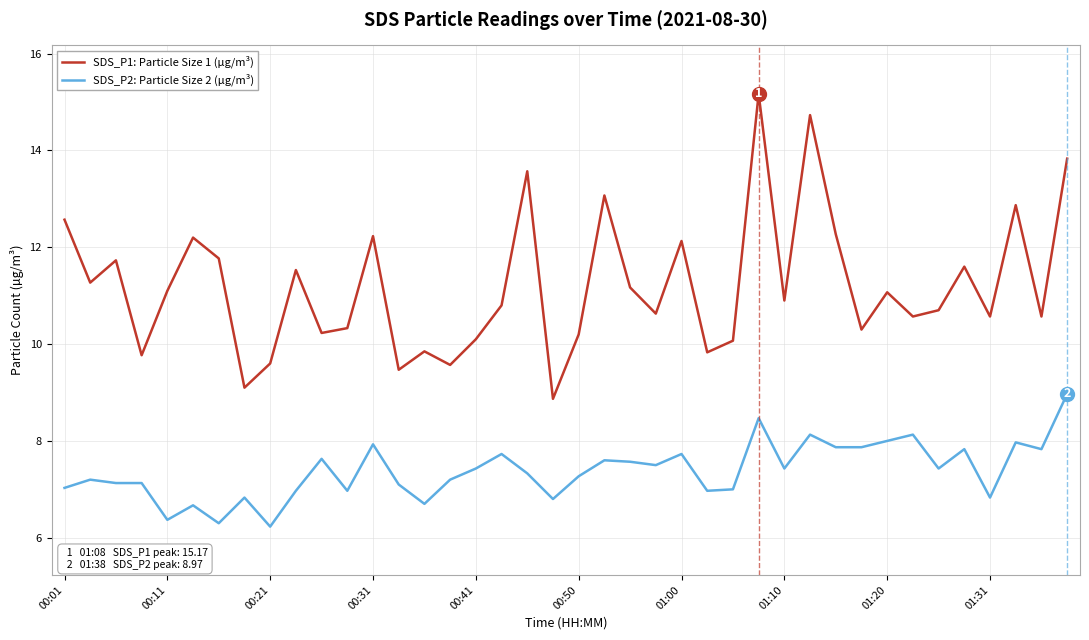

List the series in order of their overall mean, highest first.

SDS_P1: Particle Size 1 (µg/m³), SDS_P2: Particle Size 2 (µg/m³)